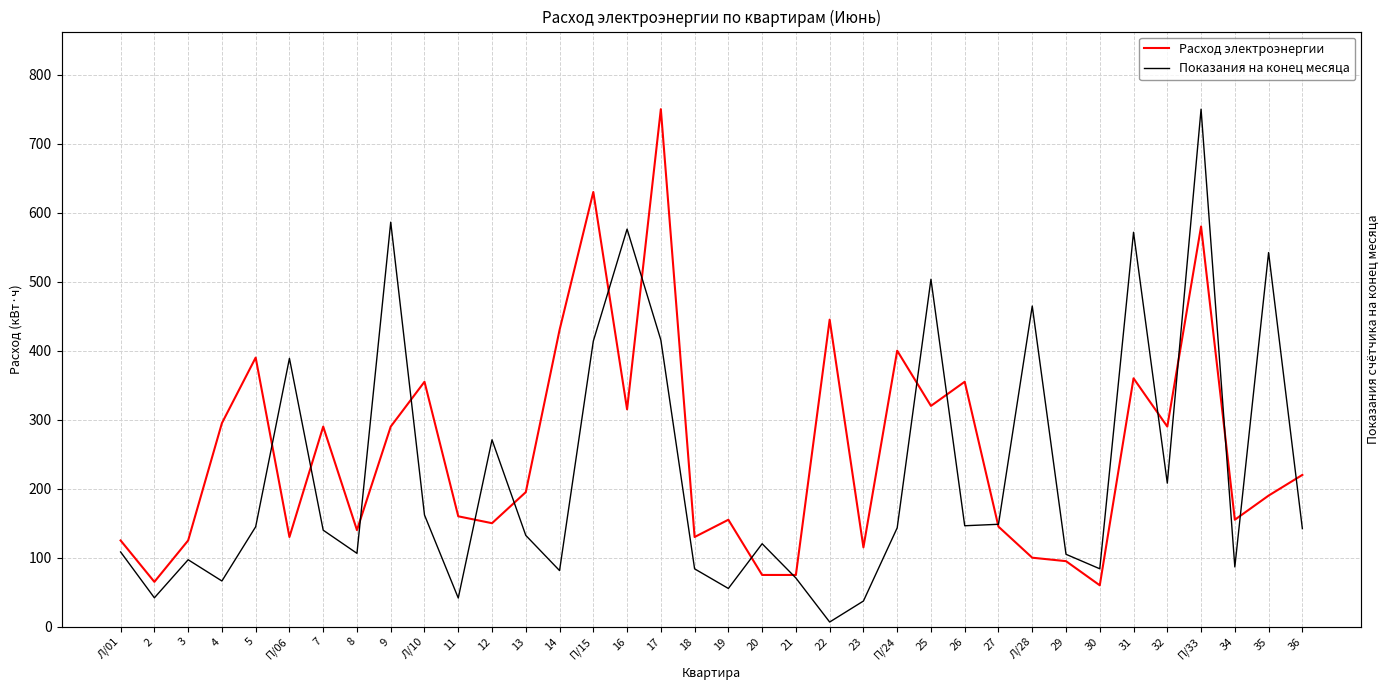

What is the difference between the second highest and second lowest values in the Показания на конец месяца series?

549.1